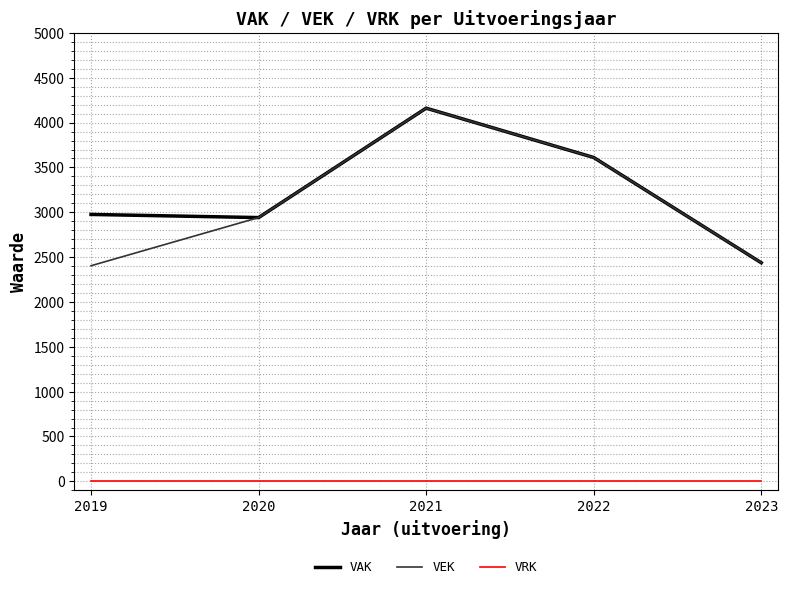

The value of VAK at 2020 is 2941. True or false?

True